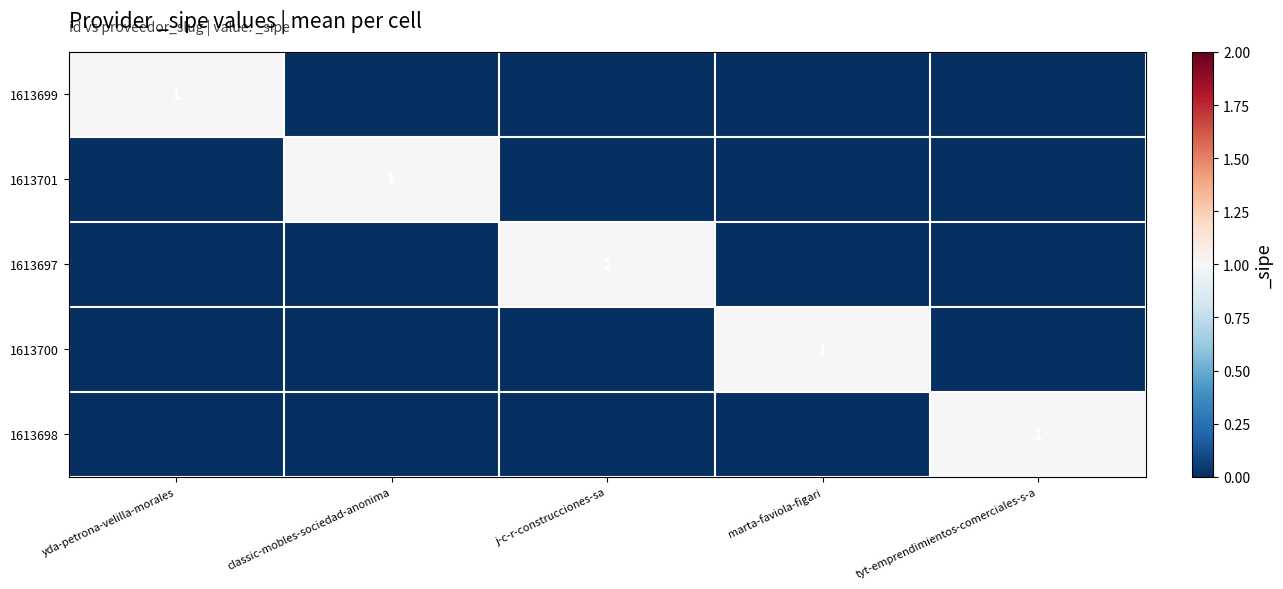

The 1613697 series shows 1 at j-c-r-construcciones-sa. True or false?

True